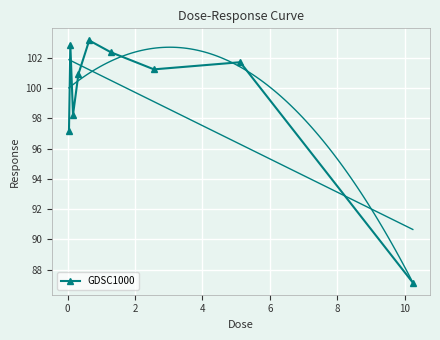

Reading left to right, list all the values displayed in this chart.

97.1	102.9	98.2	100.9	103.1	102.3	101.2	101.7	87.2